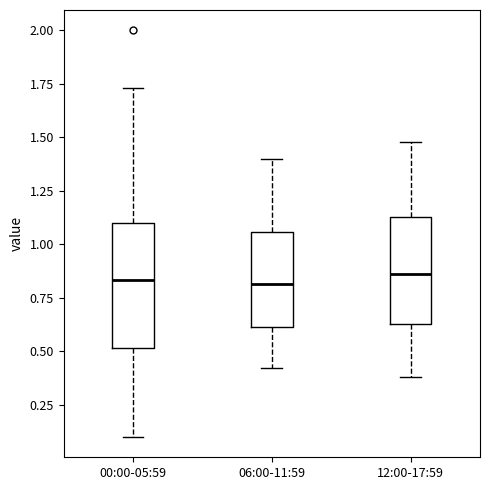

Which box is the tallest, from its lower edge to its upper edge?

00:00-05:59